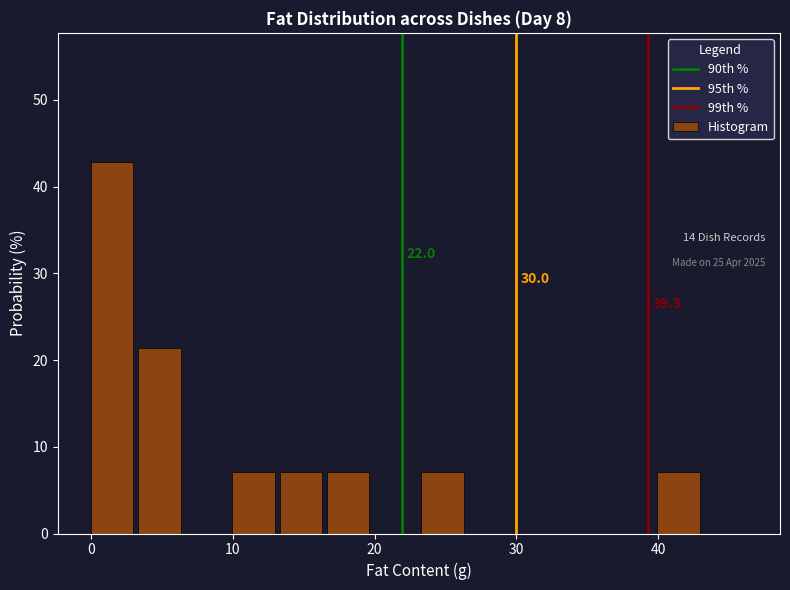

Around what value on the x-axis is the tallest bar? Give the approximate position of its centre, as read against the axis.

1